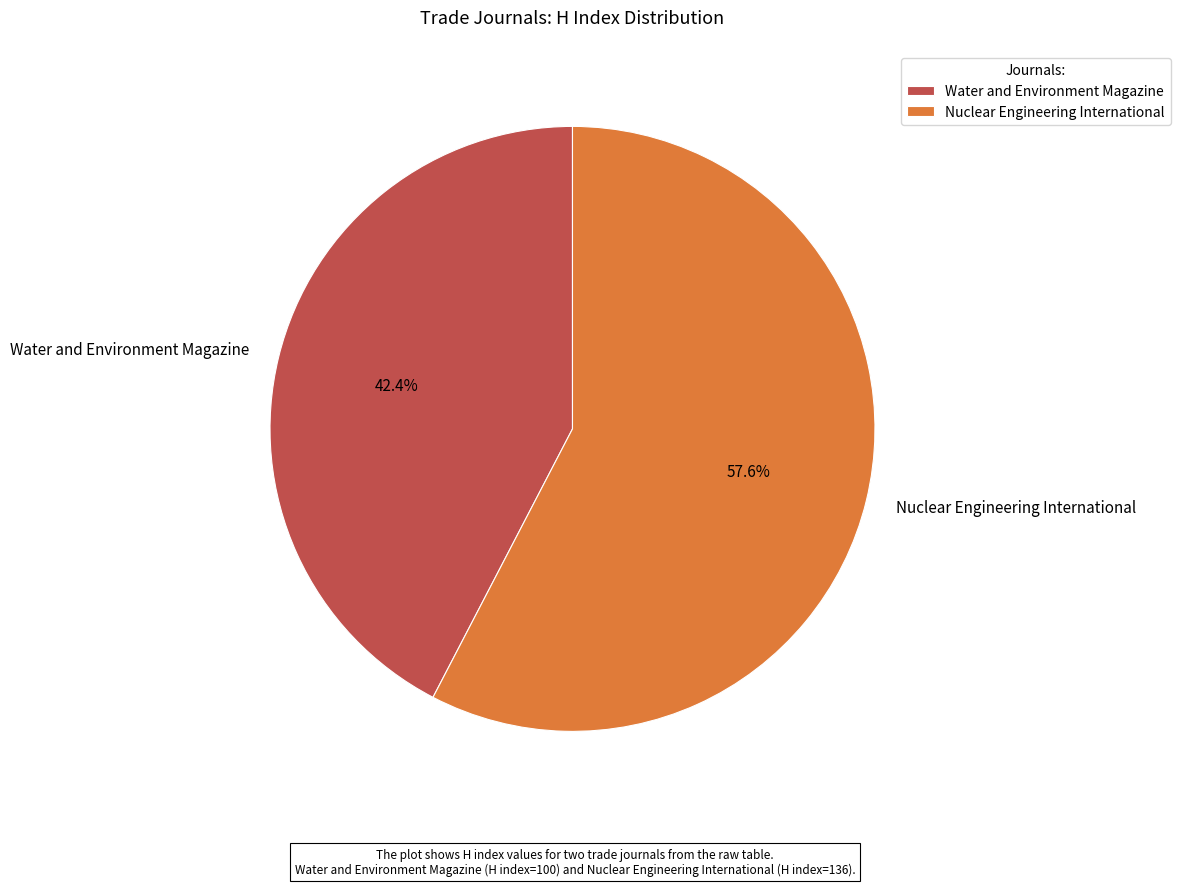

Rank the categories by value from highest to lowest.

Nuclear Engineering International, Water and Environment Magazine